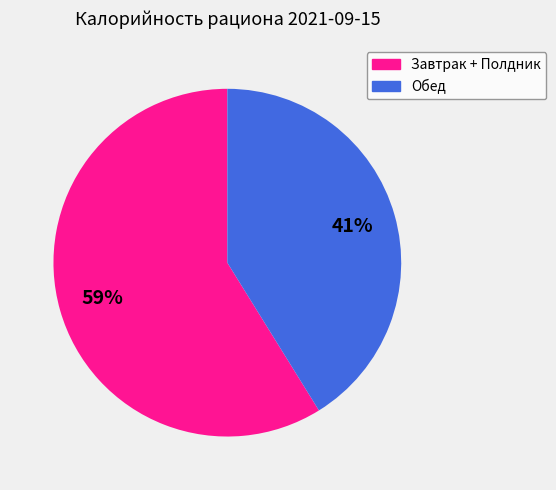

To the nearest percent, what is the difference between the largest and smallest slice percentages?

18%